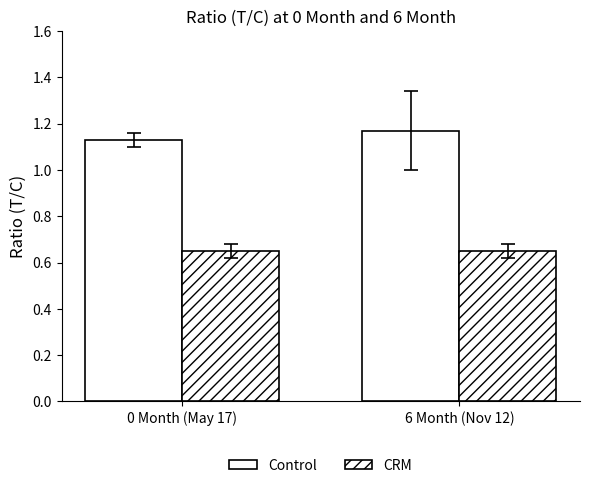

At how many categories does at least one series exceed 0?

2